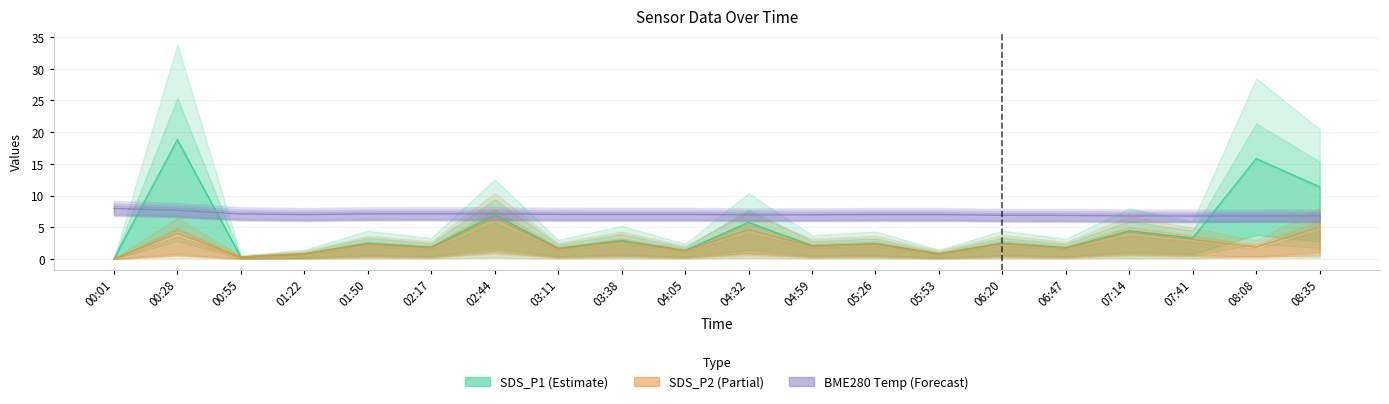

How many lines are shown in the chart?

3